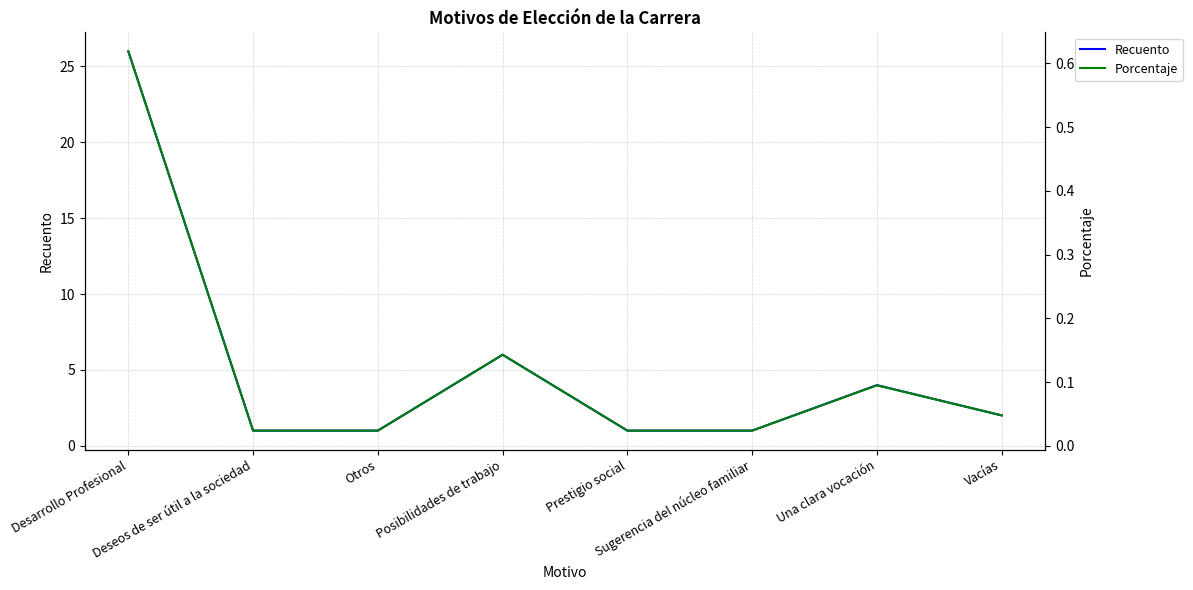

How many lines are shown in the chart?

2